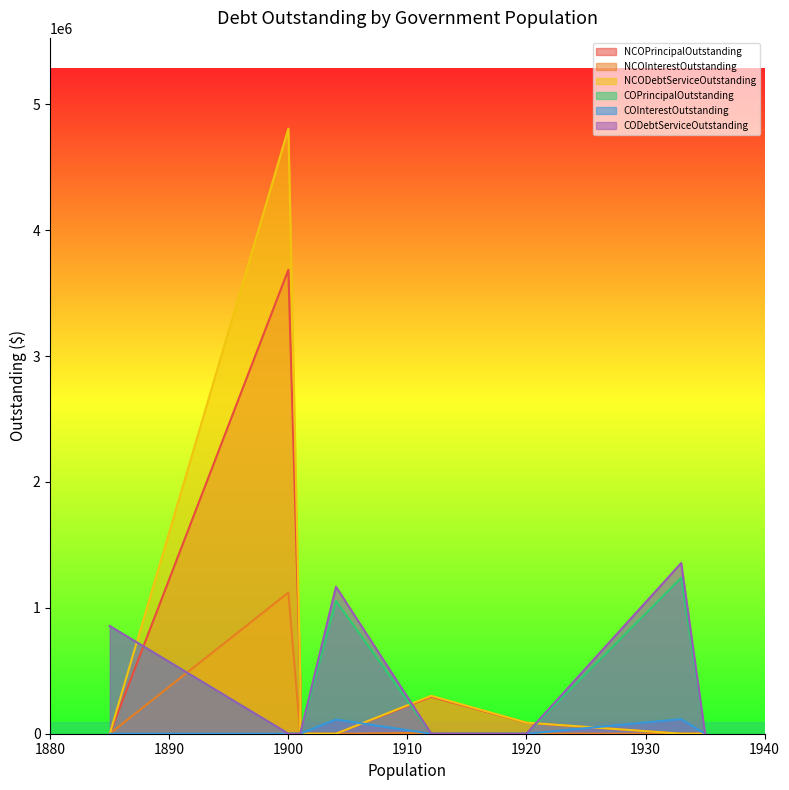

What is the maximum value shown in the chart?

4806356.3